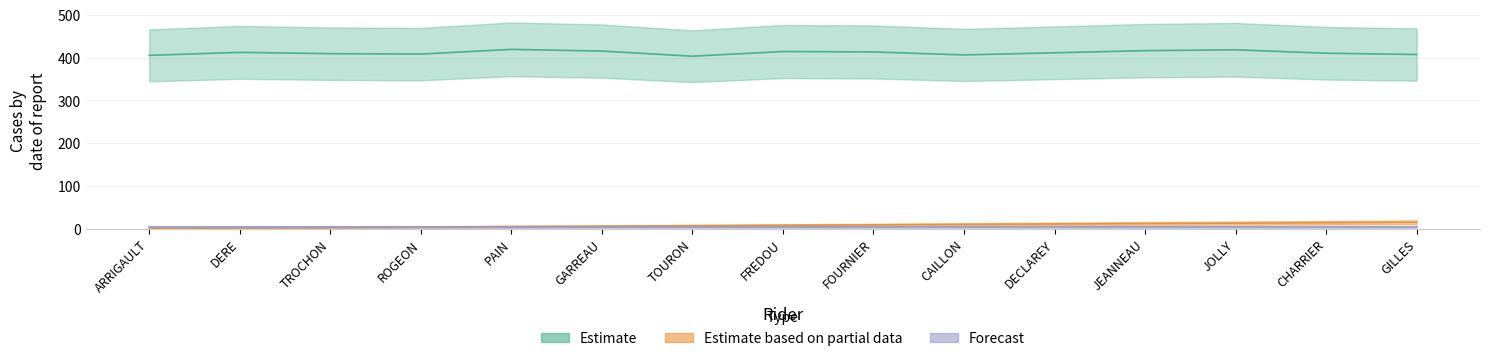

True or false: Estimate based on partial data has more than 1 interior local peaks.

False